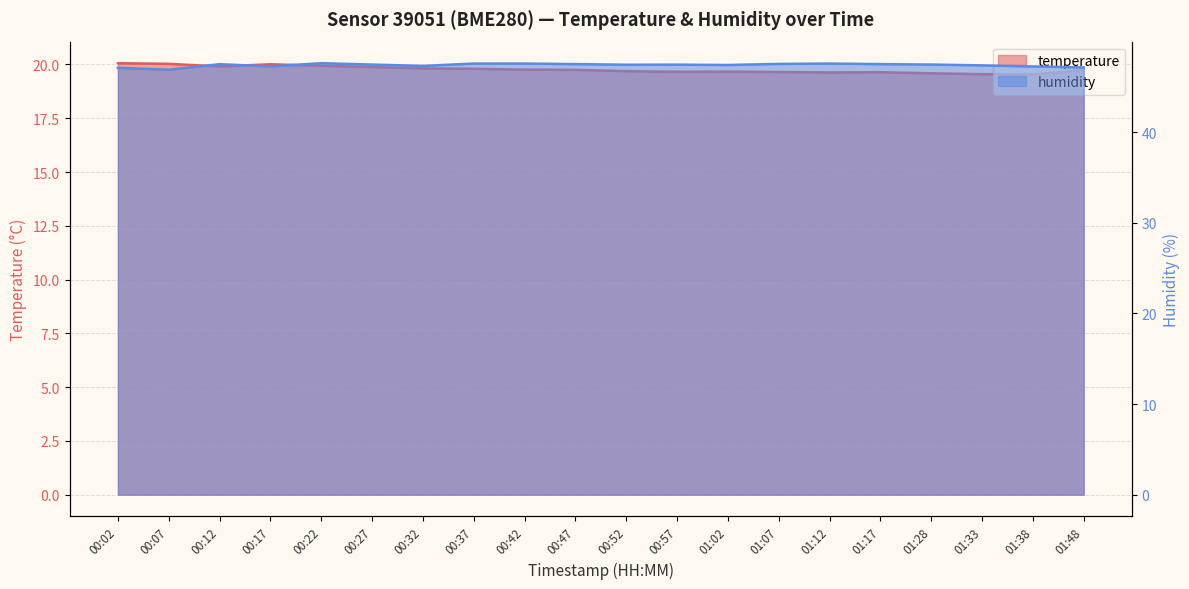

What is the average value of the humidity series?

47.4